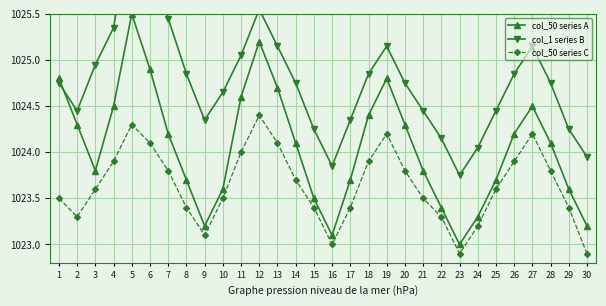

True or false: col_1 series B has a value of 1024.5 at 2.

True